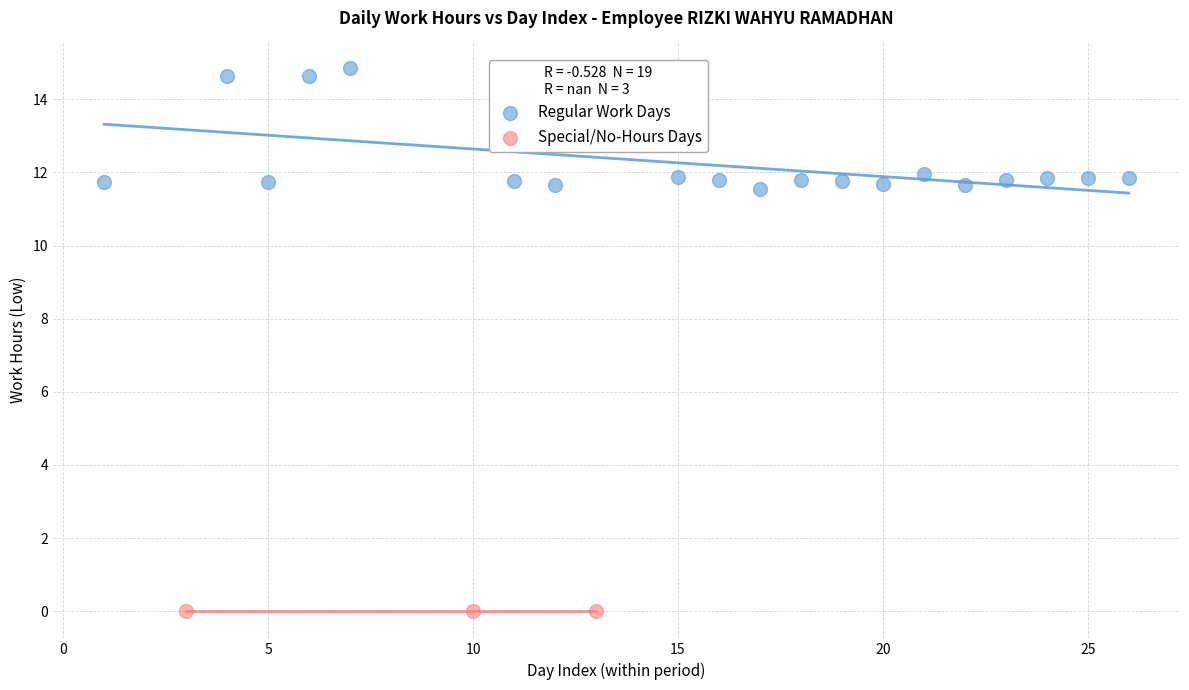

Which series reaches the minimum Y coordinate?

Special/No-Hours Days